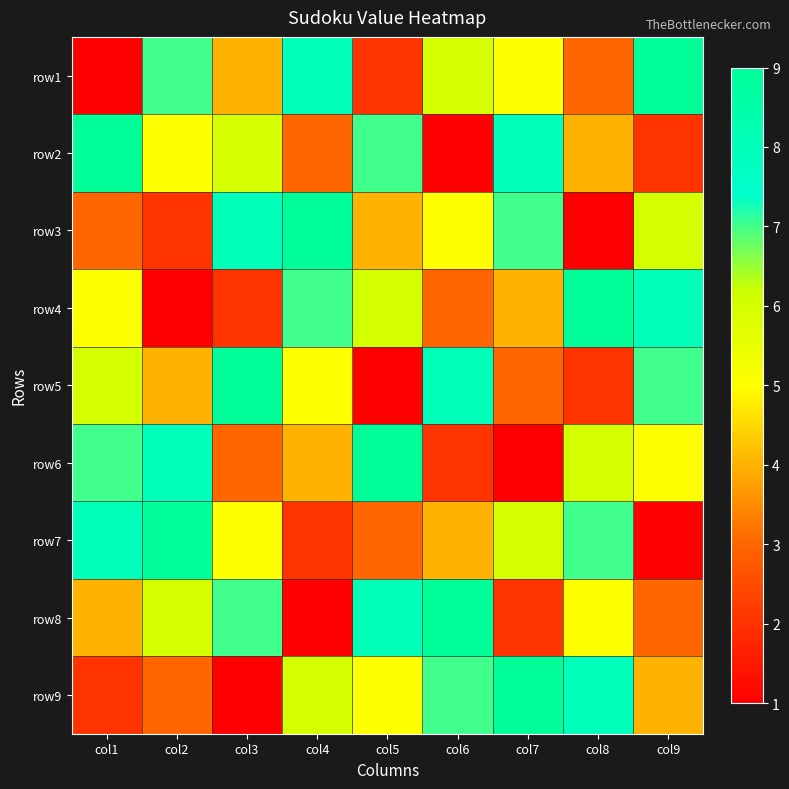

Reading left to right, what are all the values shown in this chart?

row1: col1=1	col2=7	col3=4	col4=8	col5=2	col6=6	col7=5	col8=3	col9=9
row2: col1=9	col2=5	col3=6	col4=3	col5=7	col6=1	col7=8	col8=4	col9=2
row3: col1=3	col2=2	col3=8	col4=9	col5=4	col6=5	col7=7	col8=1	col9=6
row4: col1=5	col2=1	col3=2	col4=7	col5=6	col6=3	col7=4	col8=9	col9=8
row5: col1=6	col2=4	col3=9	col4=5	col5=1	col6=8	col7=3	col8=2	col9=7
row6: col1=7	col2=8	col3=3	col4=4	col5=9	col6=2	col7=1	col8=6	col9=5
row7: col1=8	col2=9	col3=5	col4=2	col5=3	col6=4	col7=6	col8=7	col9=1
row8: col1=4	col2=6	col3=7	col4=1	col5=8	col6=9	col7=2	col8=5	col9=3
row9: col1=2	col2=3	col3=1	col4=6	col5=5	col6=7	col7=9	col8=8	col9=4